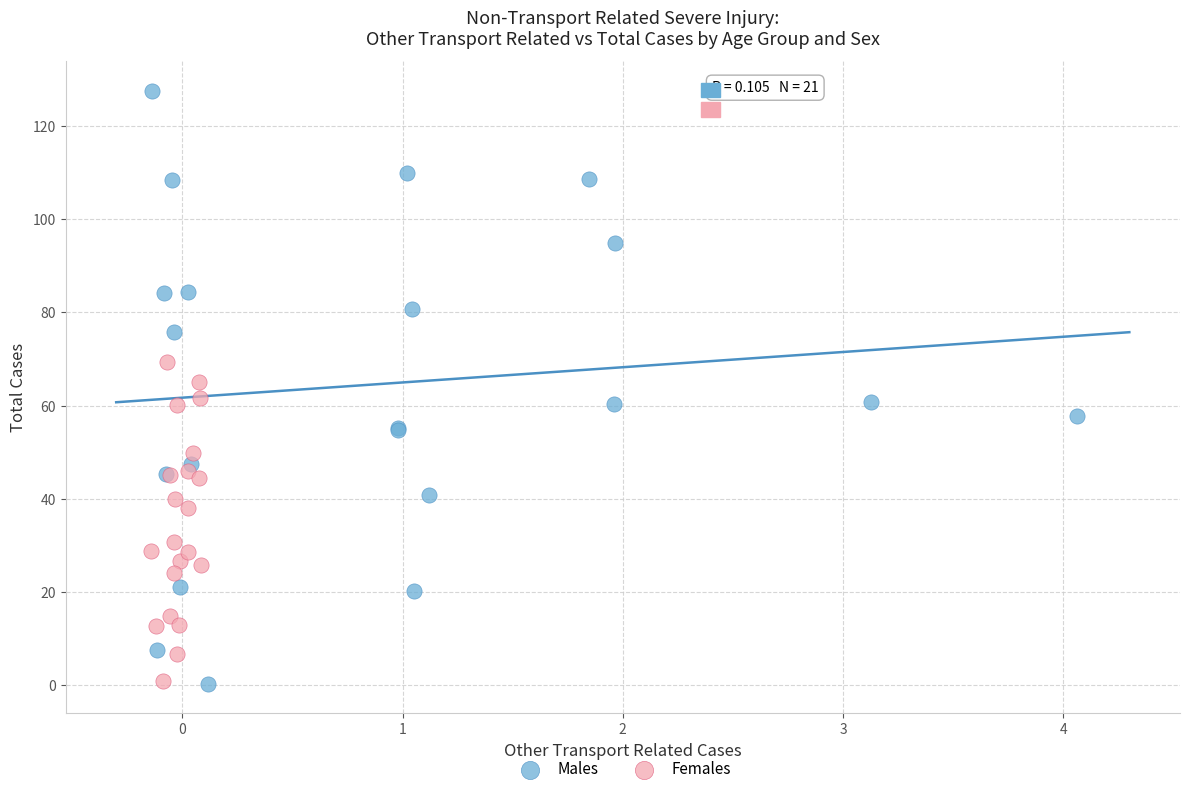

Which series contains the highest Y value?

Males